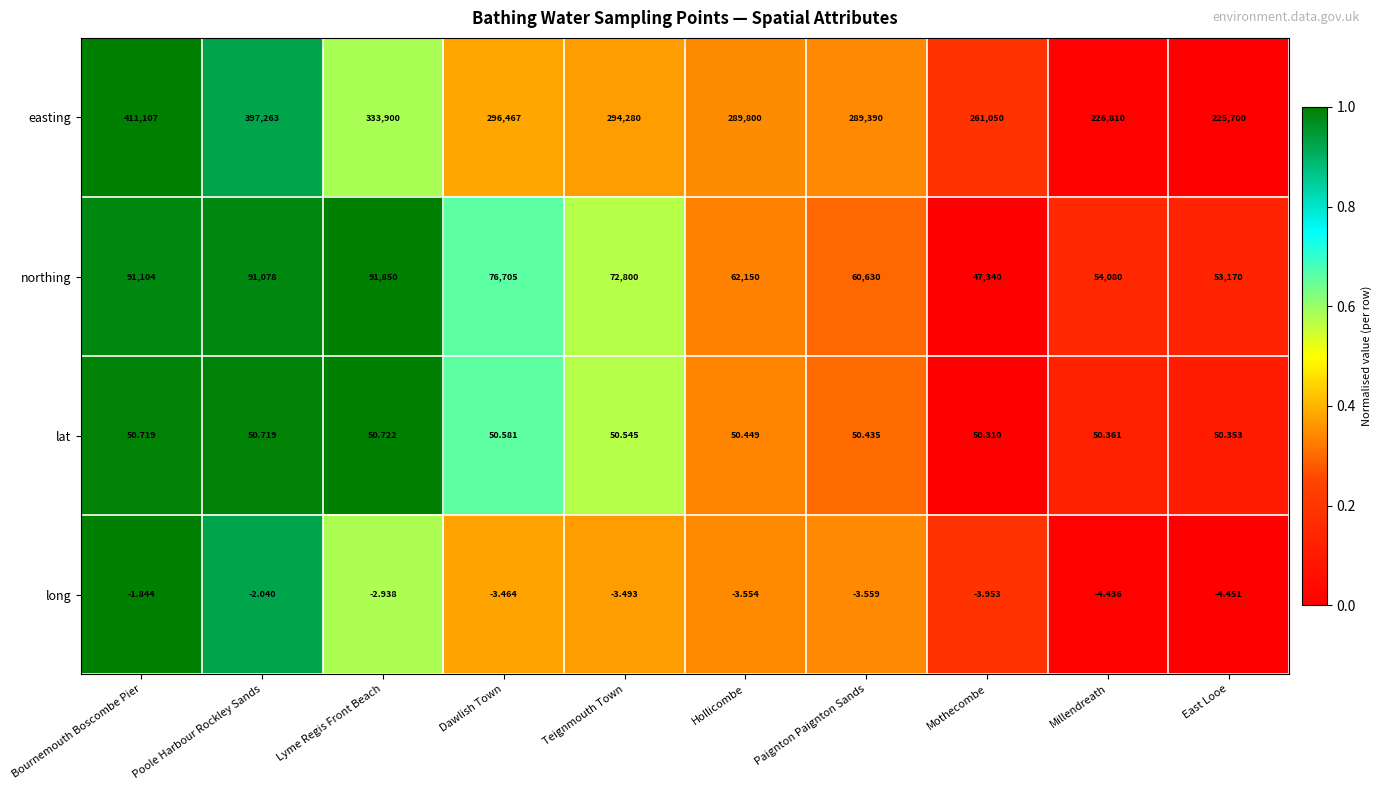

What is the total value across all series at Paignton Paignton Sands?

350066.9